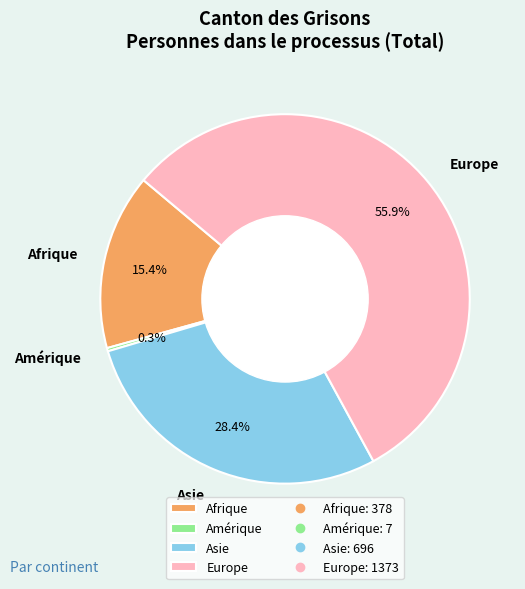

What is the smallest slice in the pie chart?

Amérique